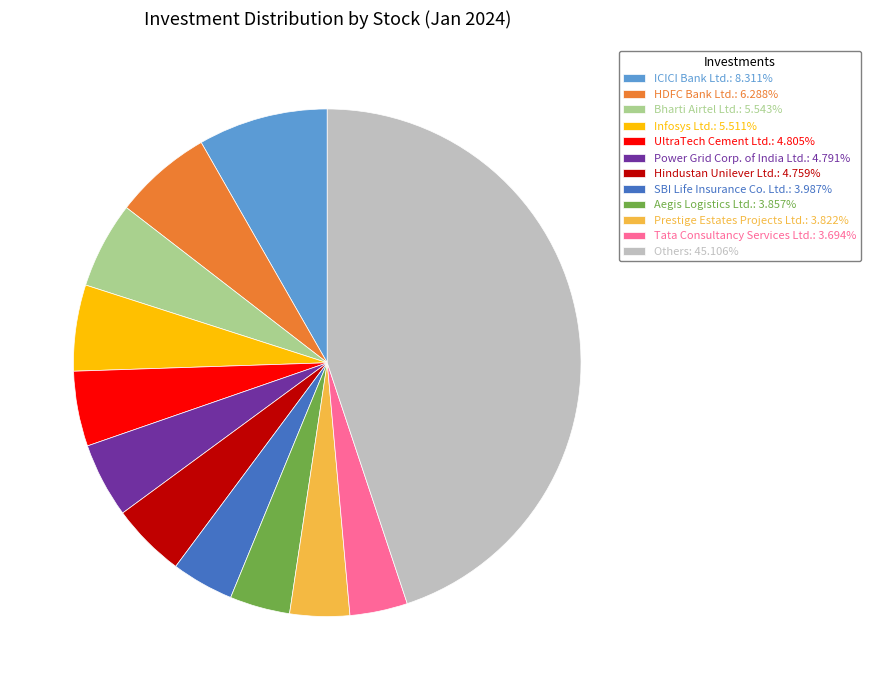

Do Prestige Estates Projects Ltd.: 3.822% and Infosys Ltd.: 5.511% together represent more than half of the pie?

No